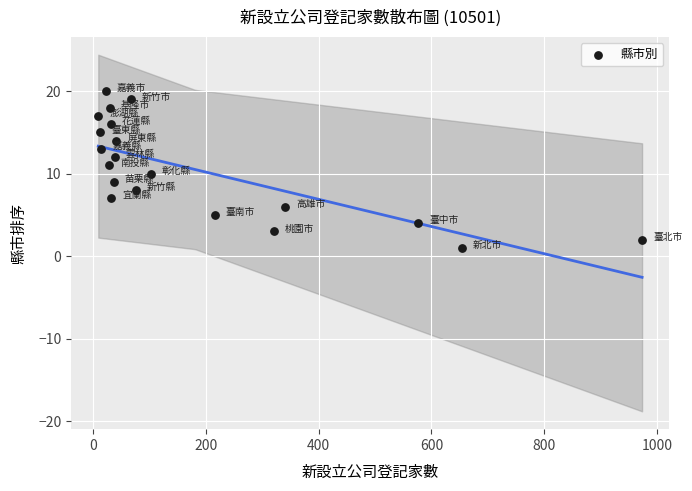

What is the range of Y values (max minus min)?

19